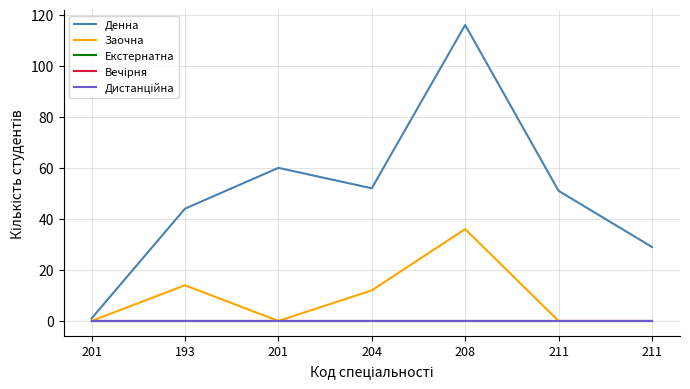

Is the value of Екстернатна at 211 greater than the value of Вечірня at 211?

No